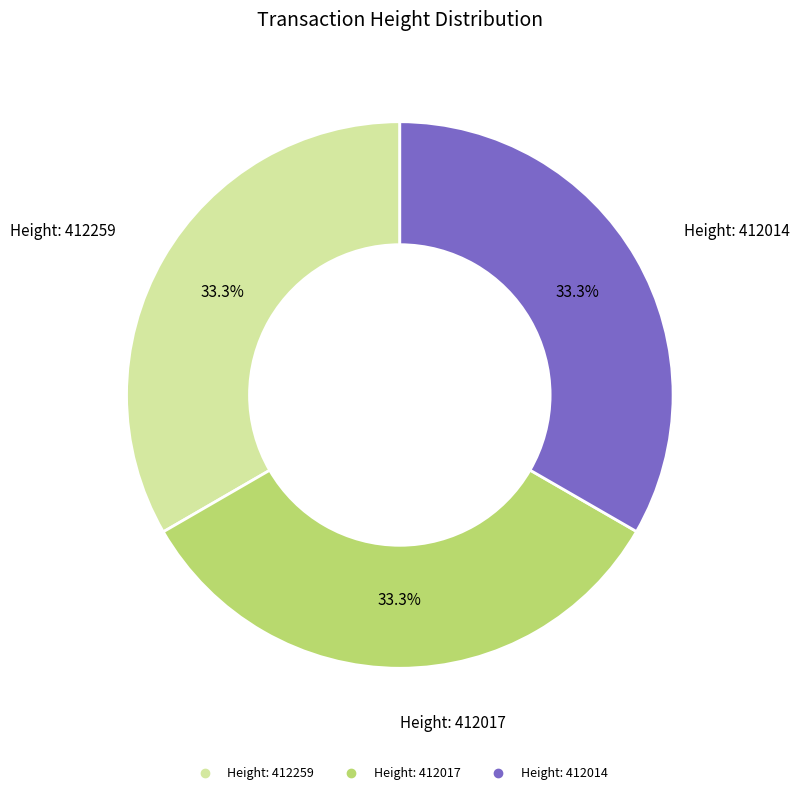

How many segments does this pie chart have?

3